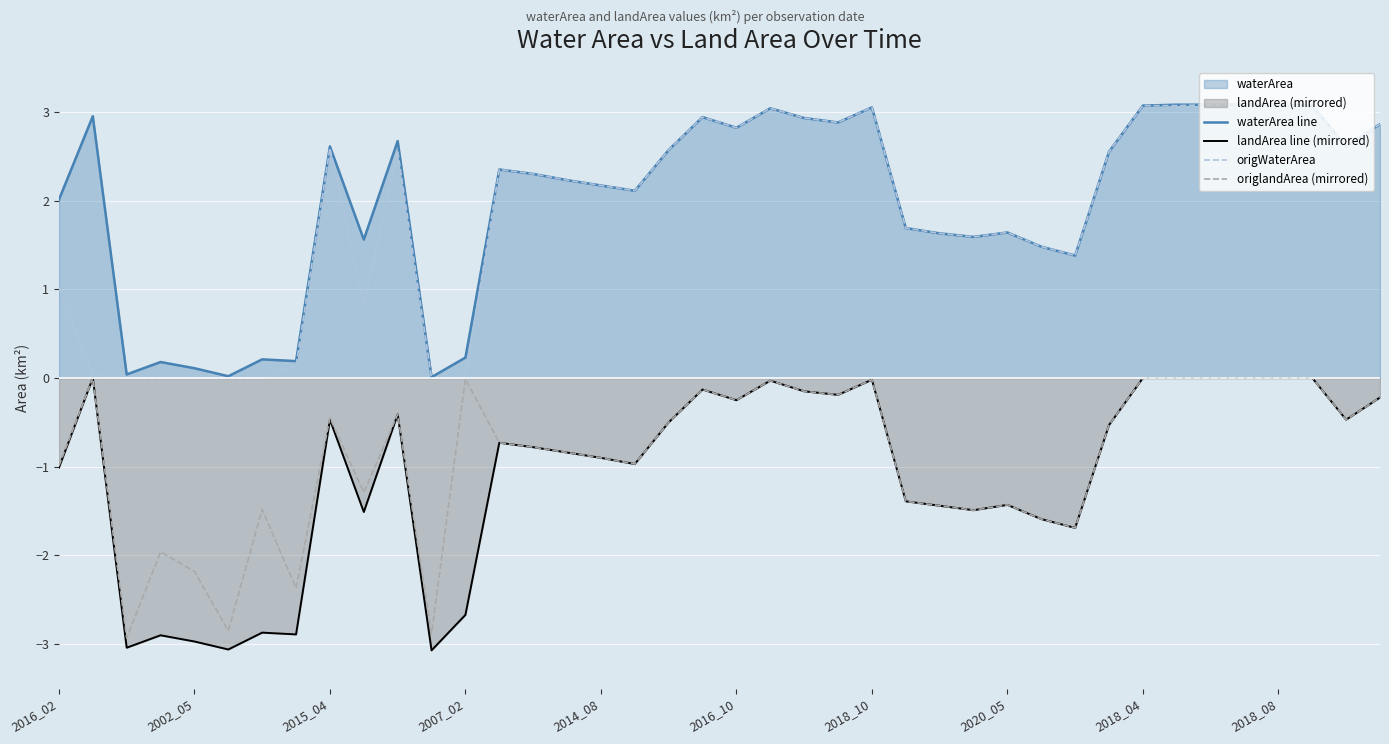

Does the chart display data point markers on the line(s)?

No